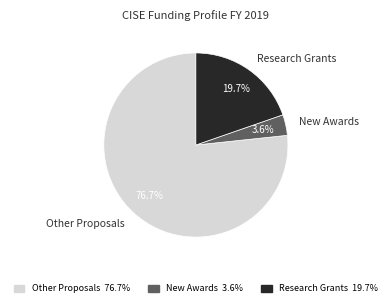

How many segments does this pie chart have?

3